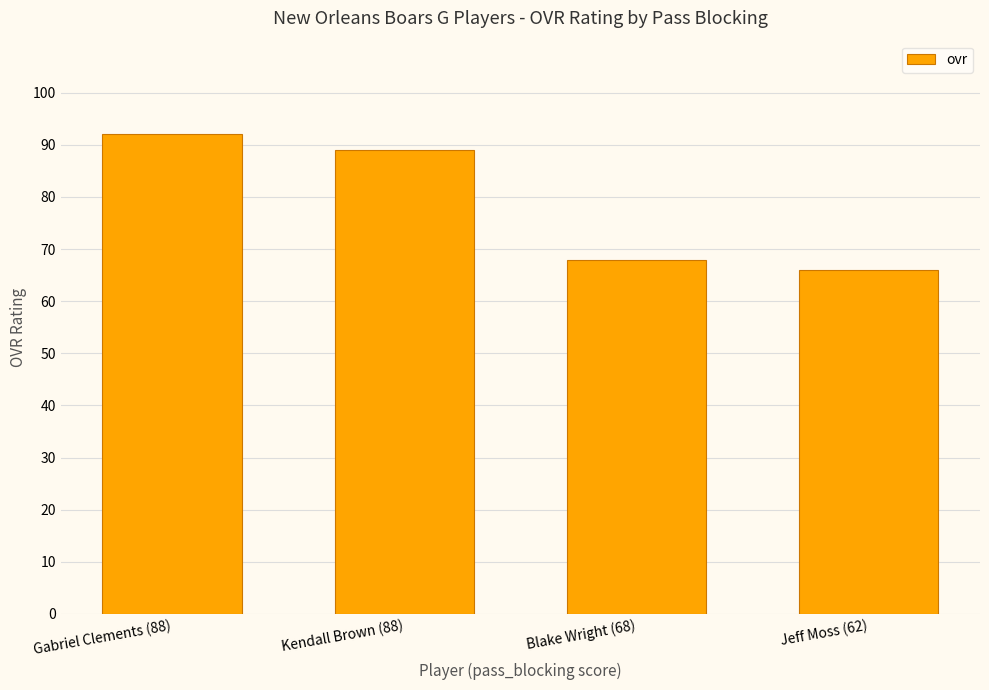

How many data points are less than 89?

2